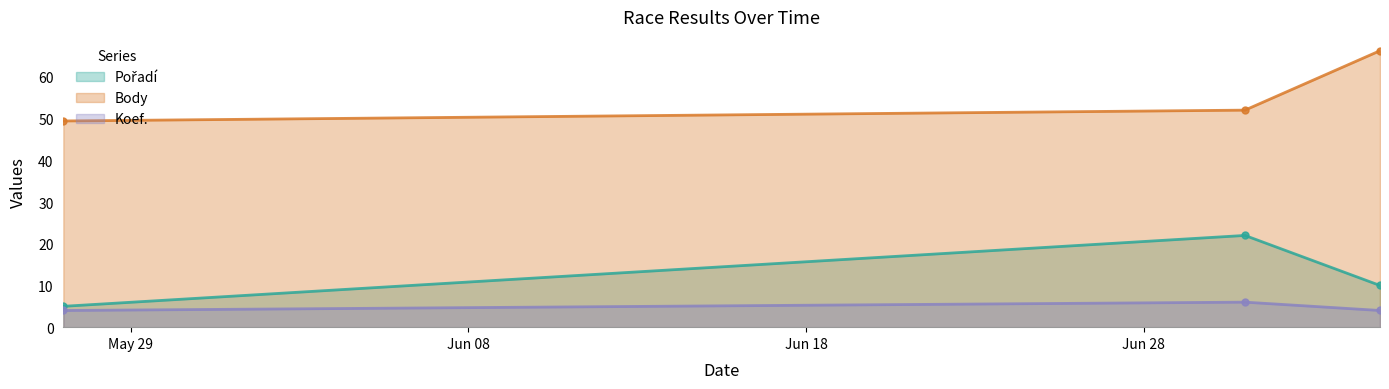

What is the label of the 3rd point from the left?

2006-07-05